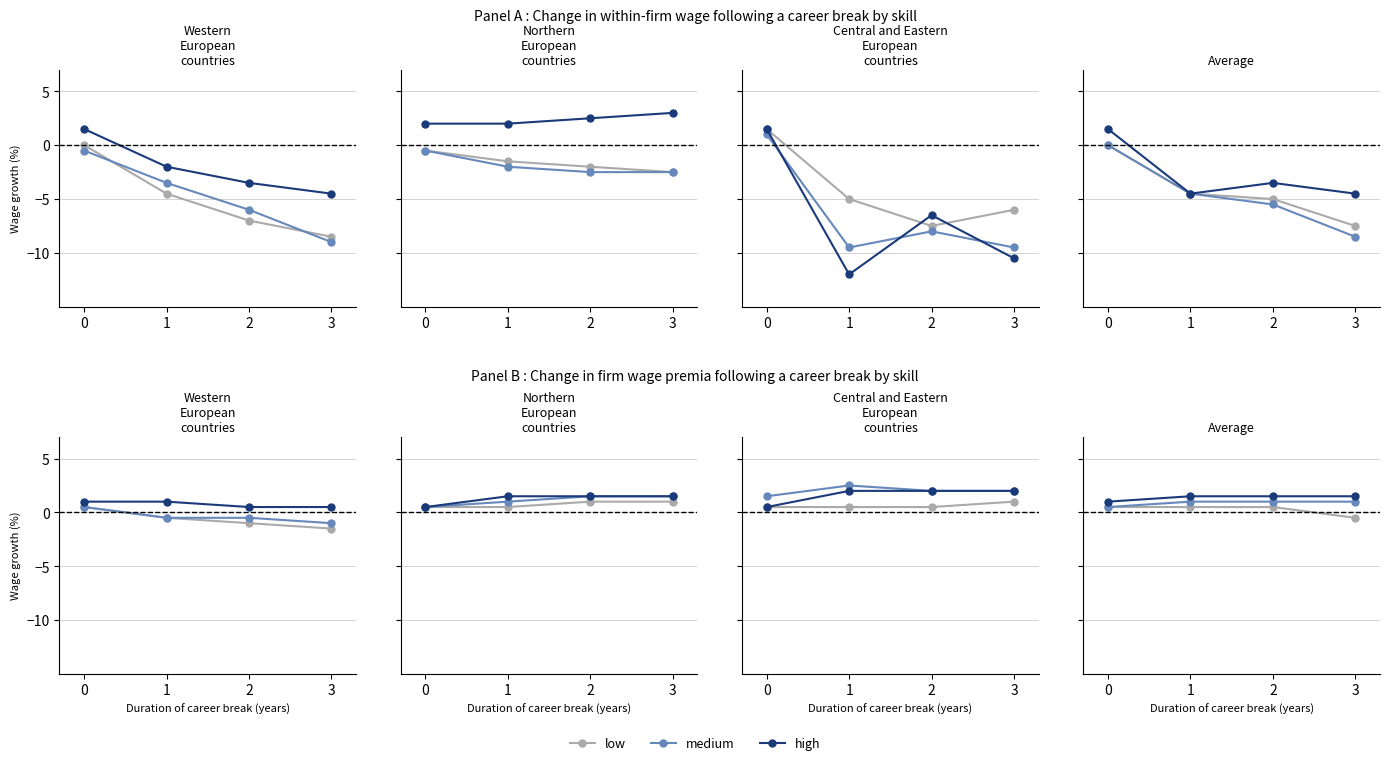

Which series has the largest total across all categories?

high